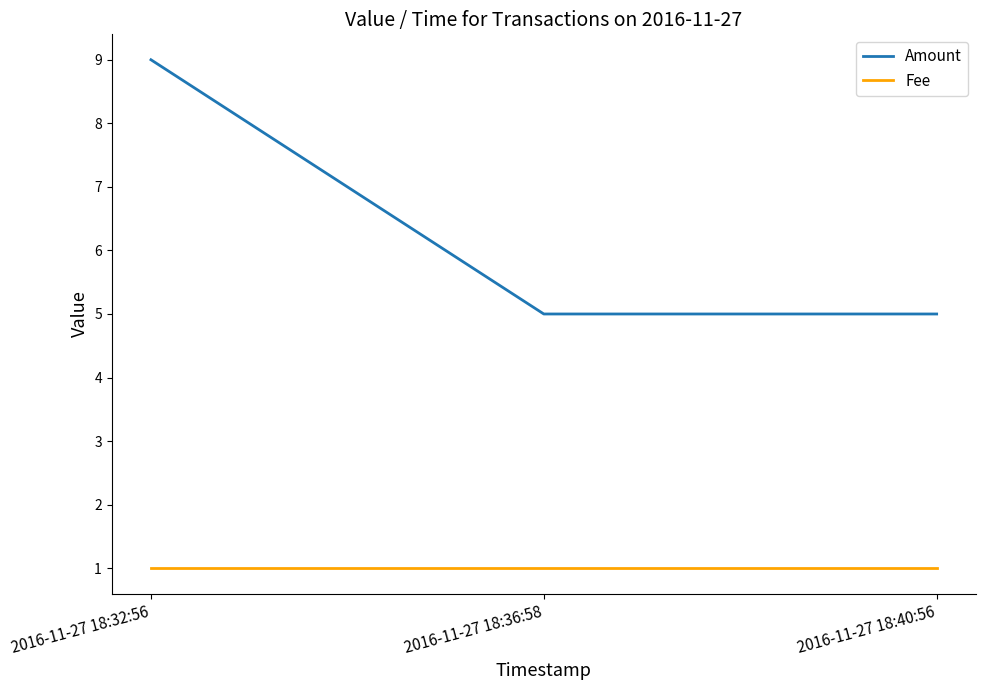

At which category is the sum across all series the highest?

2016-11-27 18:32:56